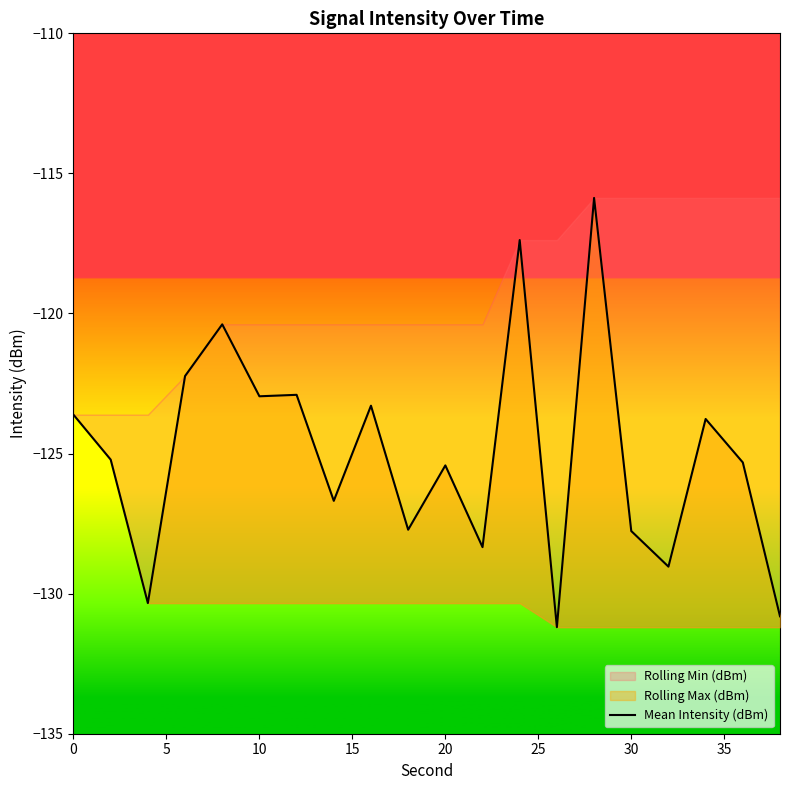

How many interior local peaks (higher than both neighbors) does the data have?

7